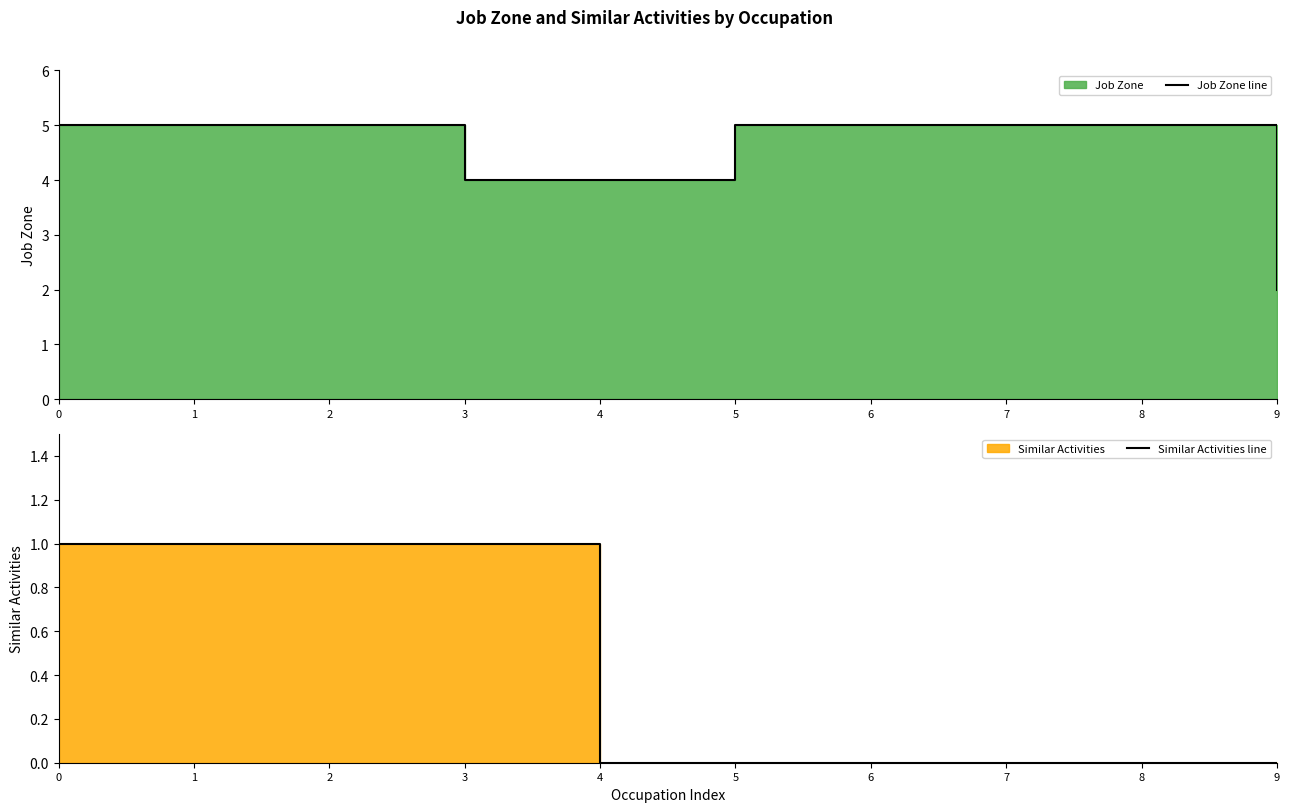

Reading left to right, list all the values displayed in this chart.

Job Zone line: 5	5	5	4	4	5	5	5	5	2
Similar Activities line: 1	1	1	1	0	0	0	0	0	0